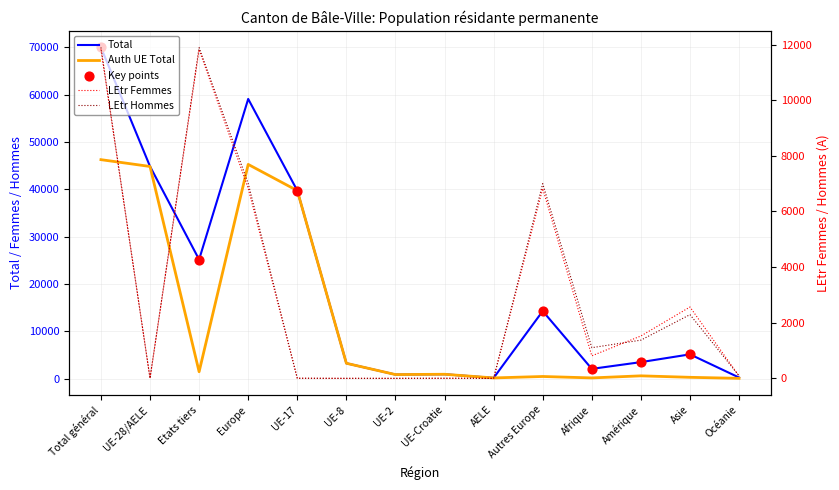

Which series reaches the maximum Y coordinate?

Total